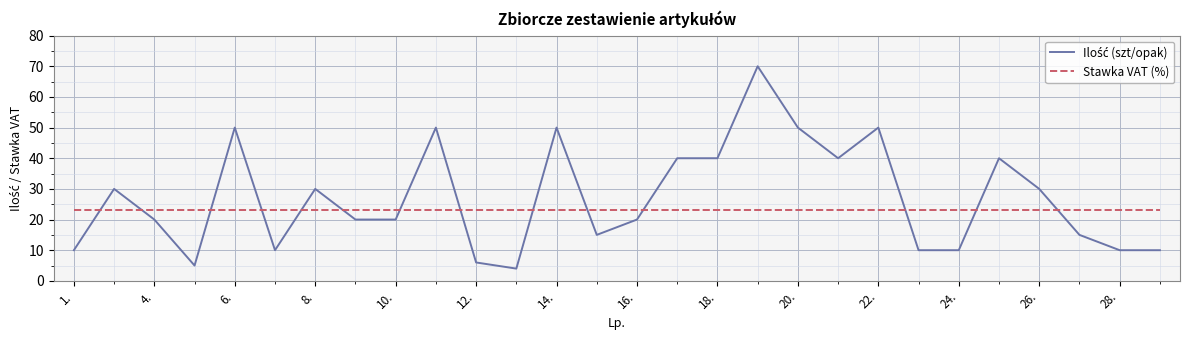

What is the greatest value displayed?

70